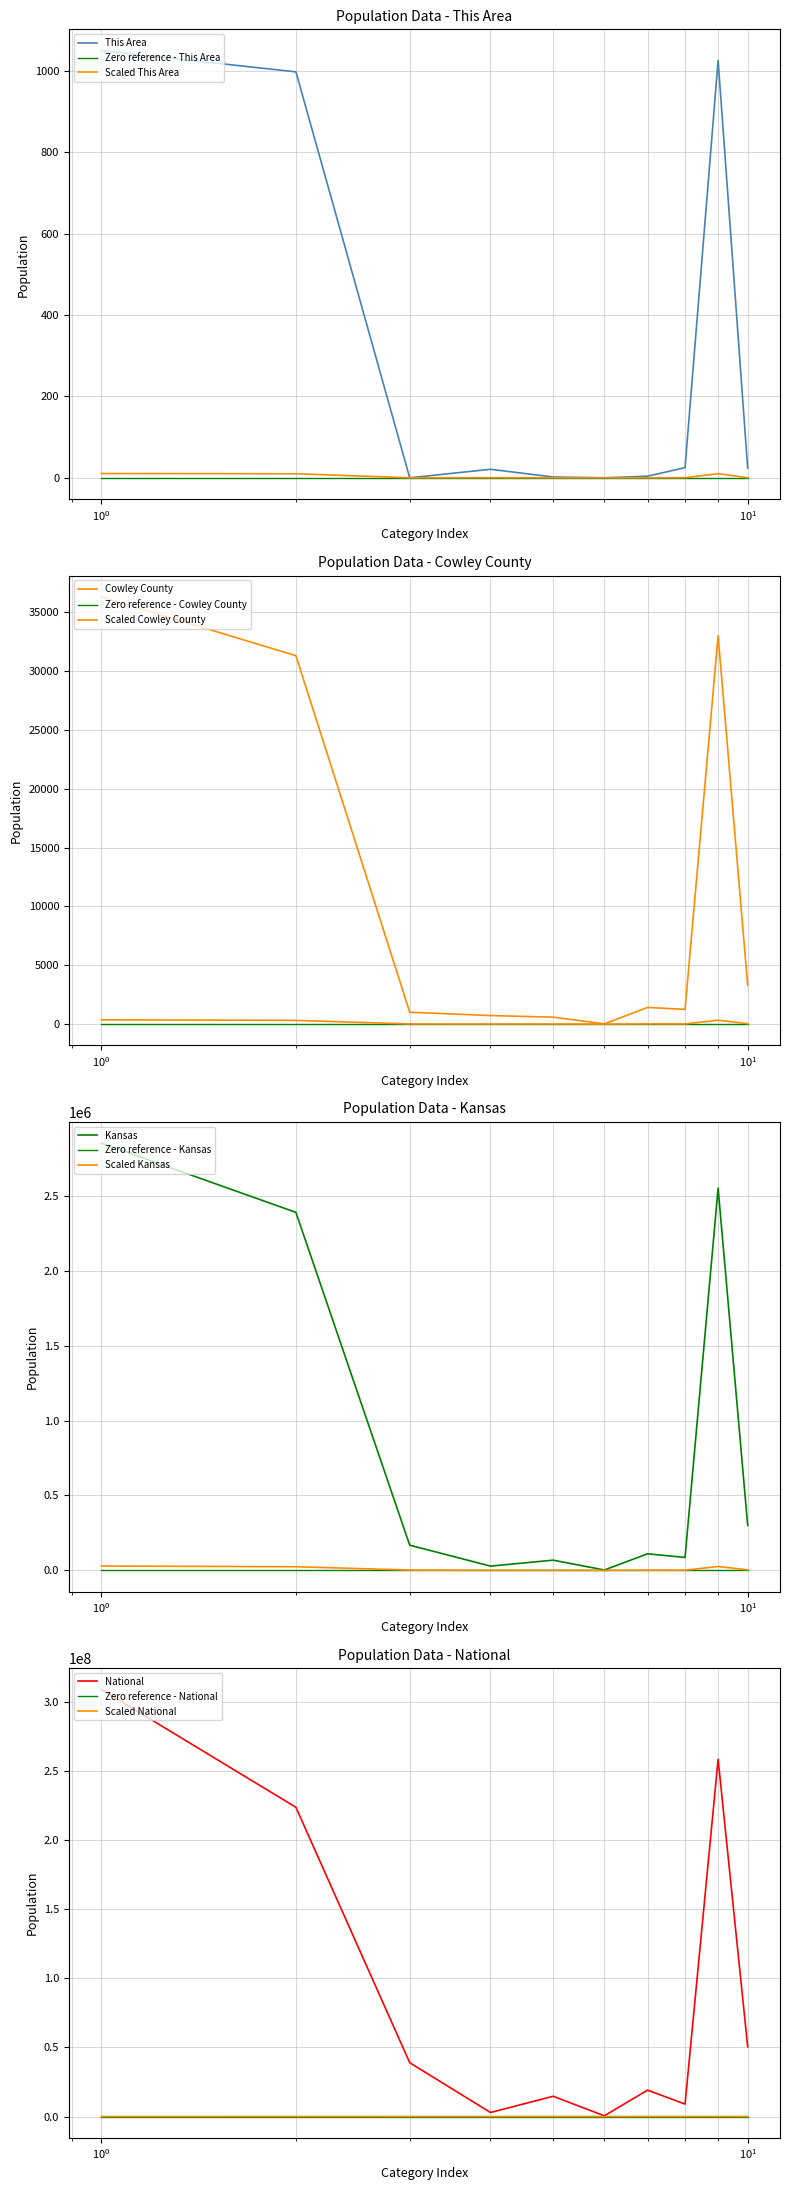

What position from the right is Total Population?

10